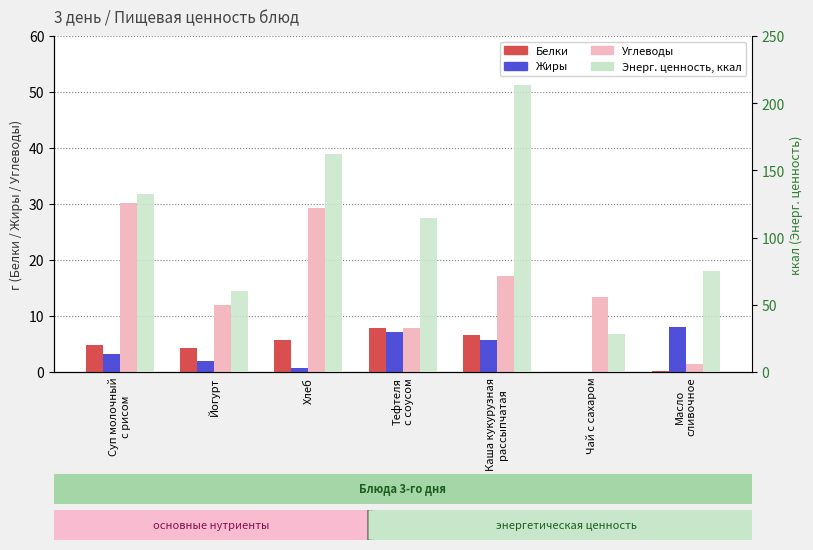

Which label corresponds to the smallest value in the chart?

Чай с сахаром